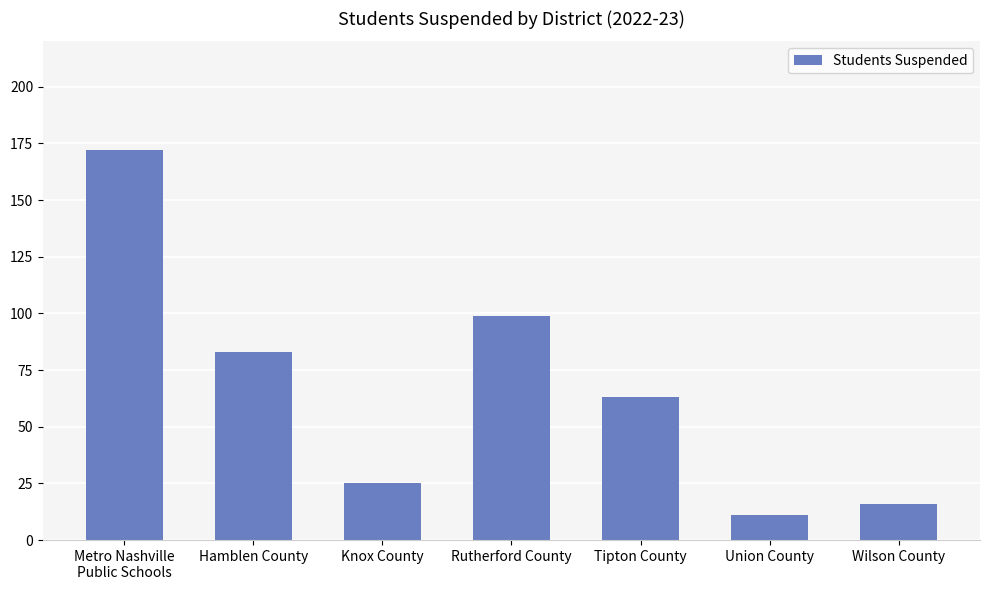

What is the value of the 7th bar from the left?

16